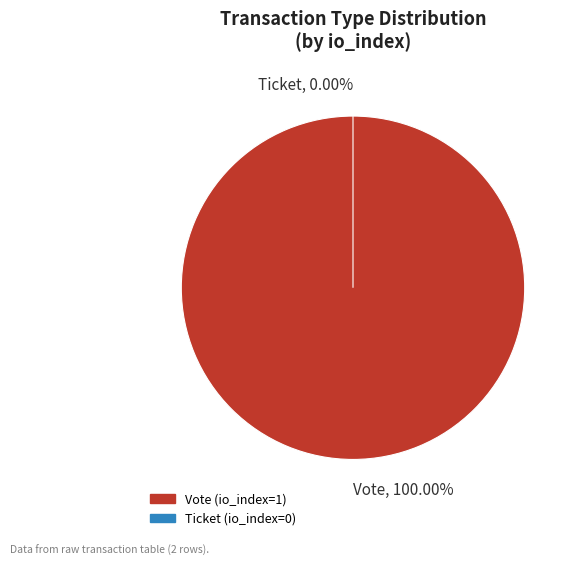

To the nearest percent, what is the difference between the Ticket and Vote slice percentages?

100%